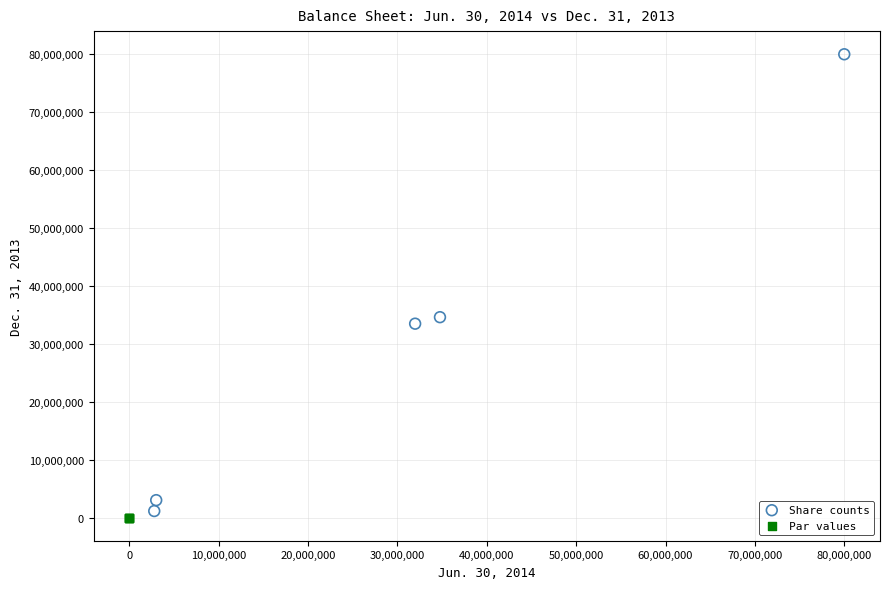

Which series contains the highest Y value?

Share counts